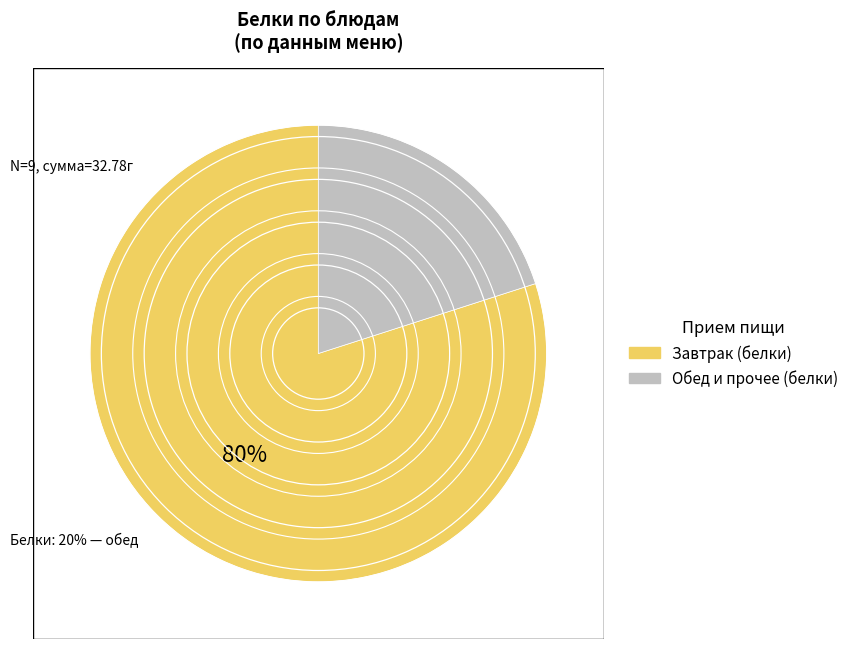

To the nearest percent, what is the average slice percentage?

50%